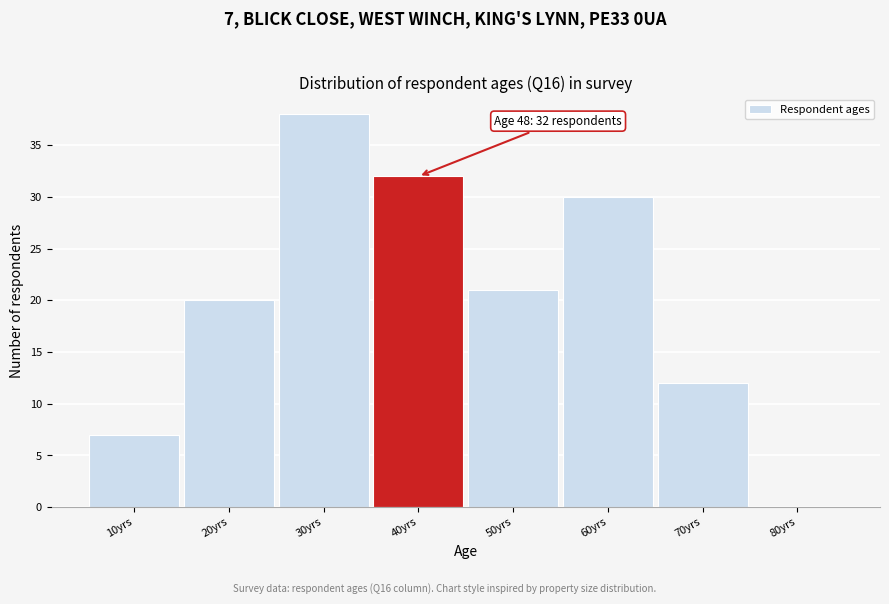

Reading right to left, what are all the values shown in this chart?

80yrs=0	70yrs=12	60yrs=30	50yrs=21	40yrs=32	30yrs=38	20yrs=20	10yrs=7